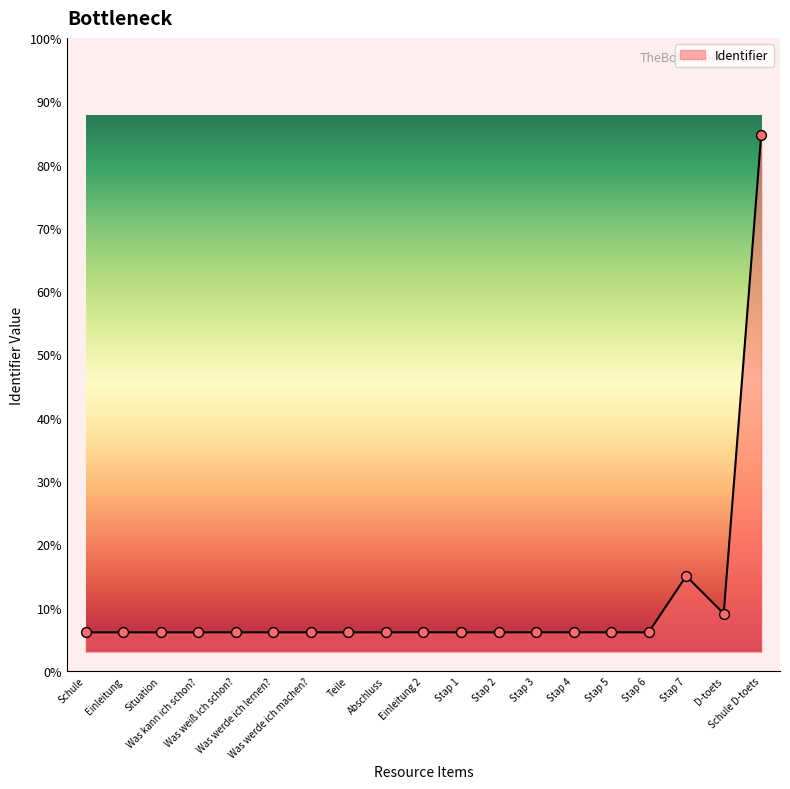

Which has a higher value, Situation or Abschluss?

Abschluss